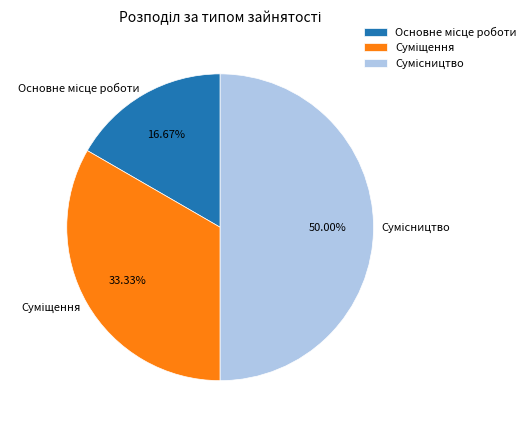

To the nearest percent, what portion does Сумісництво represent?

50%